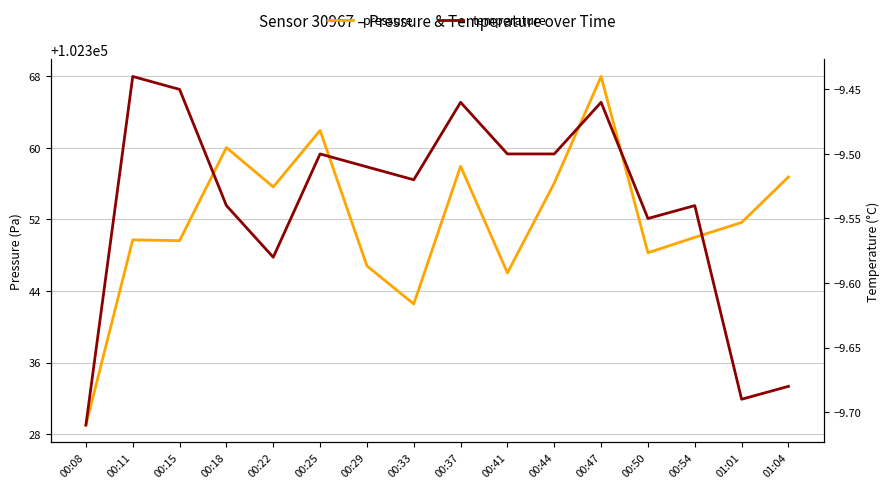

How many lines are shown in the chart?

2